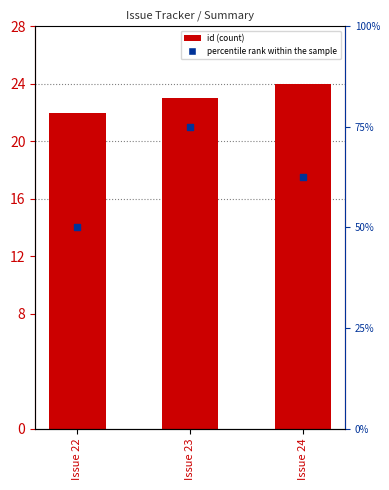

Which series has the largest total across all categories?

percentile rank within the sample